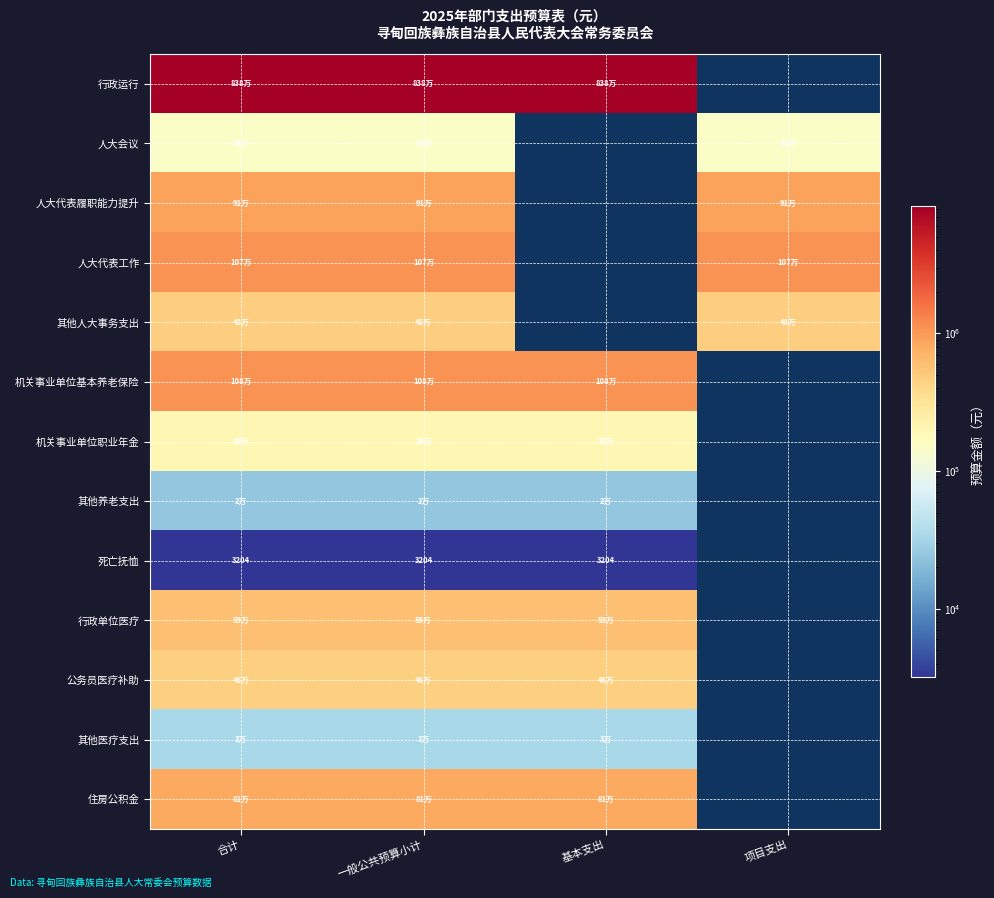

The value of 其他医疗支出 at 基本支出 is 43882.3. True or false?

False